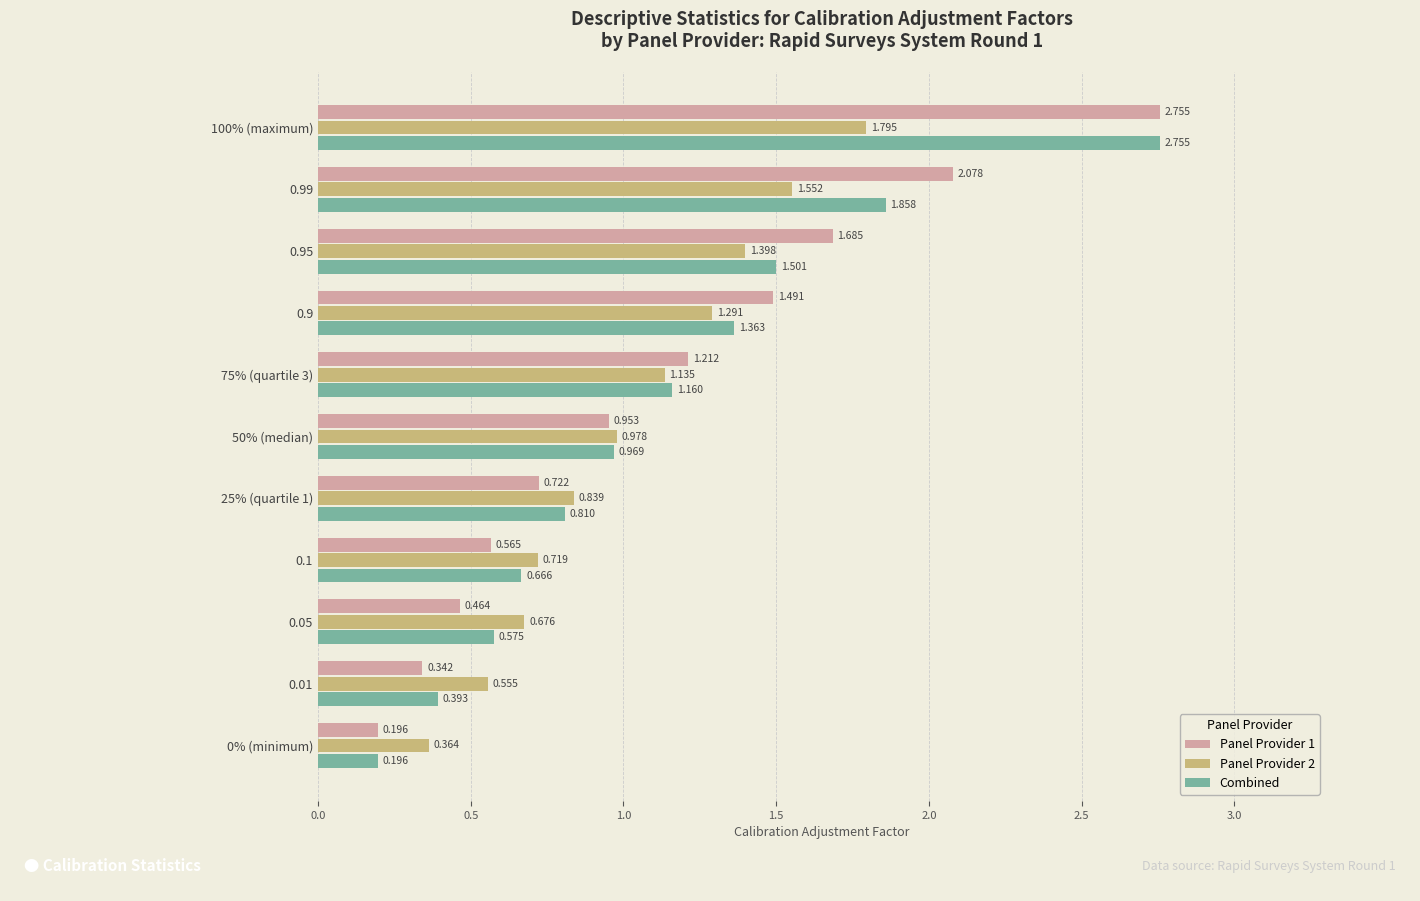

Is the value of Panel Provider 2 at 0.01 greater than the value of Panel Provider 1 at 50% (median)?

No